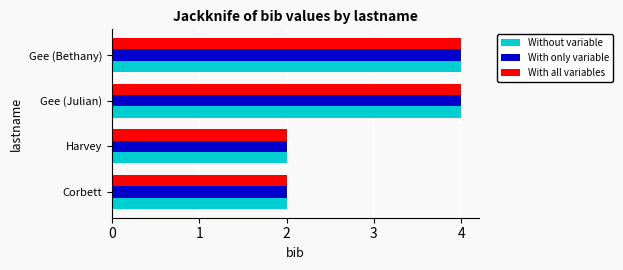

What is the average value of the Without variable series?

3